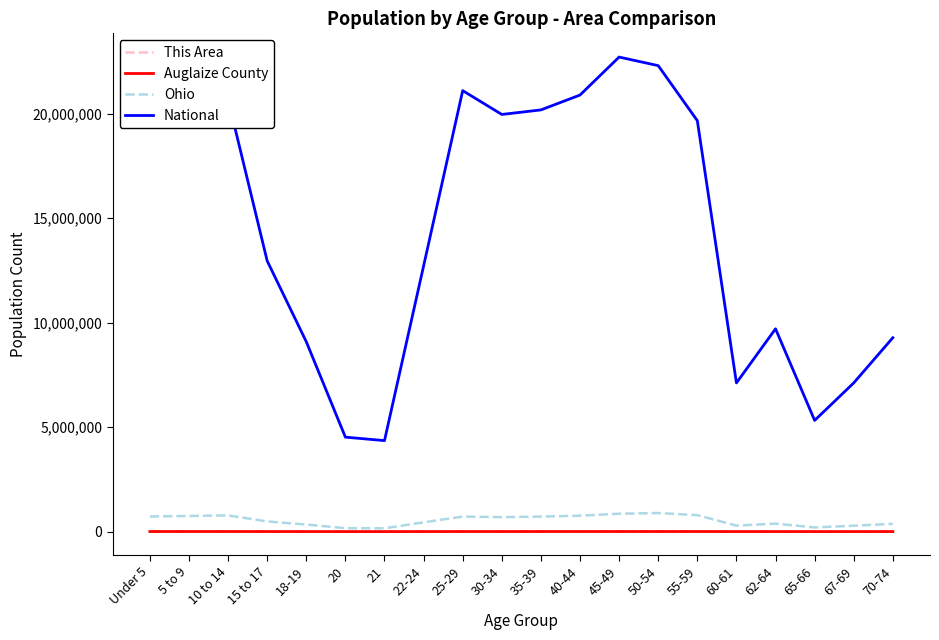

Which series changed the most between 5 to 9 and 15 to 17?

National